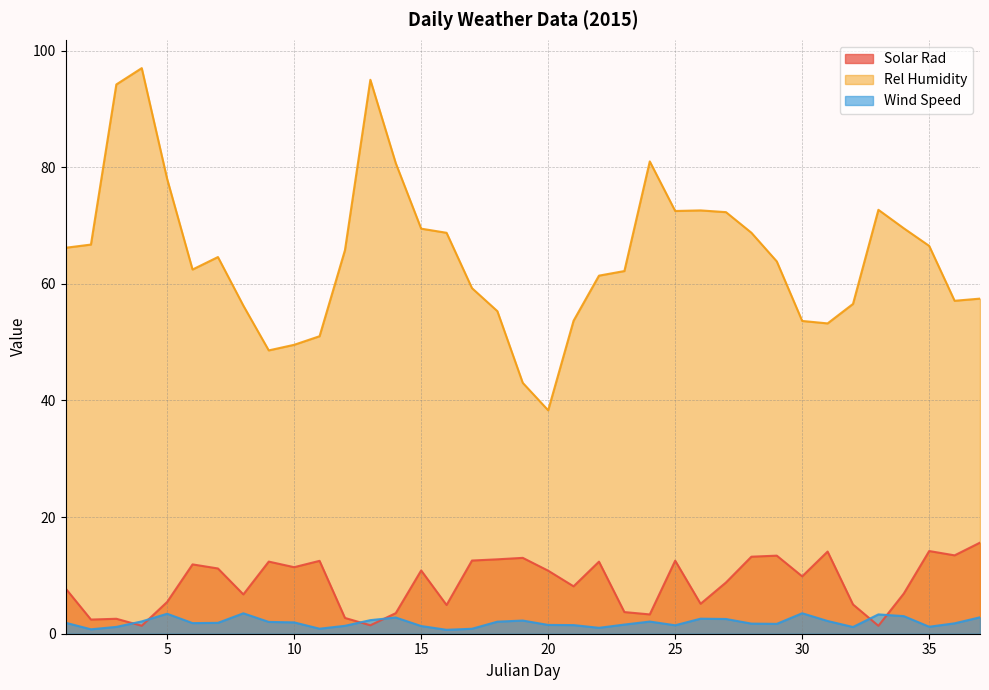

At which category is the sum across all series the highest?

4